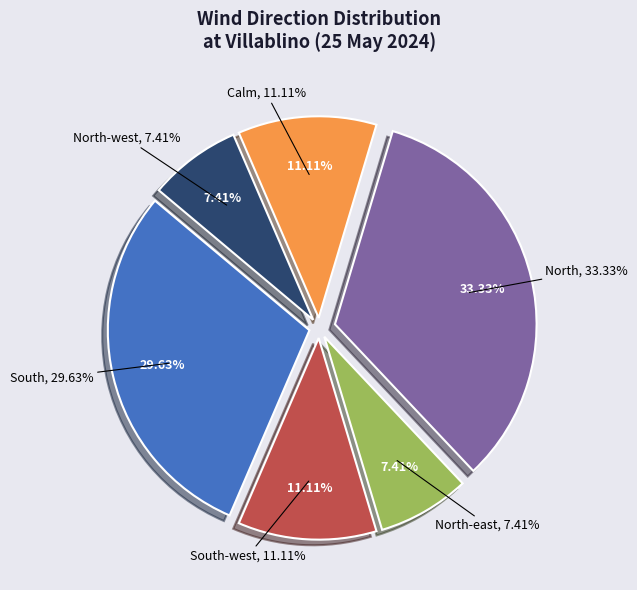

Is it true that North-east is 1% of the pie?

False